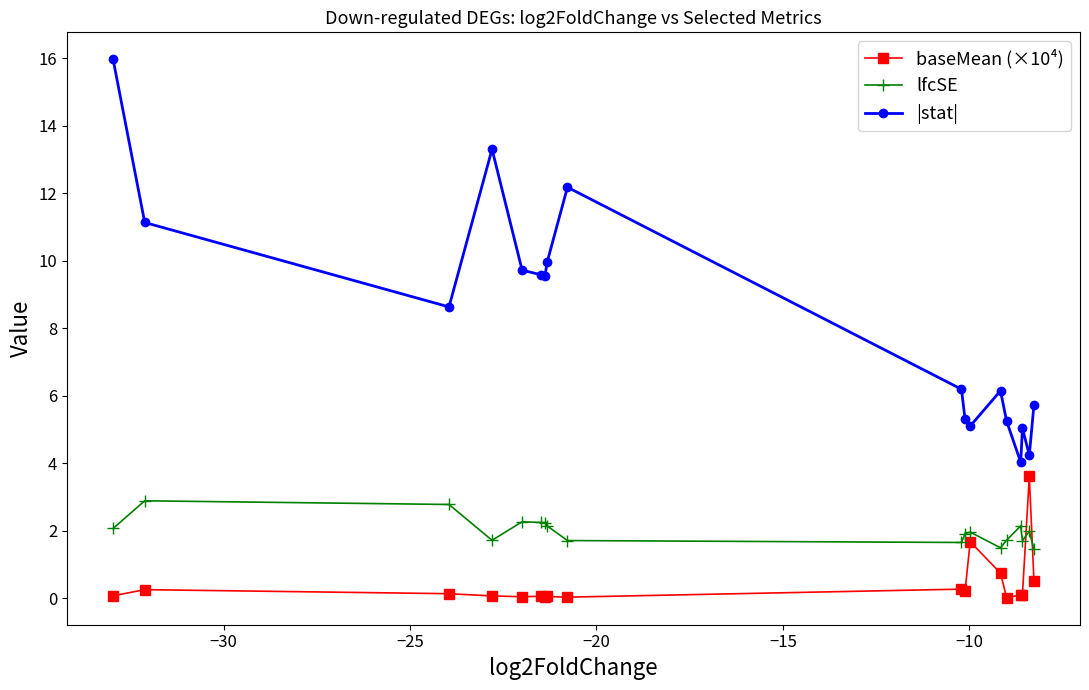

List the series in order of their peak value, highest first.

|stat|, baseMean (×10⁴), lfcSE